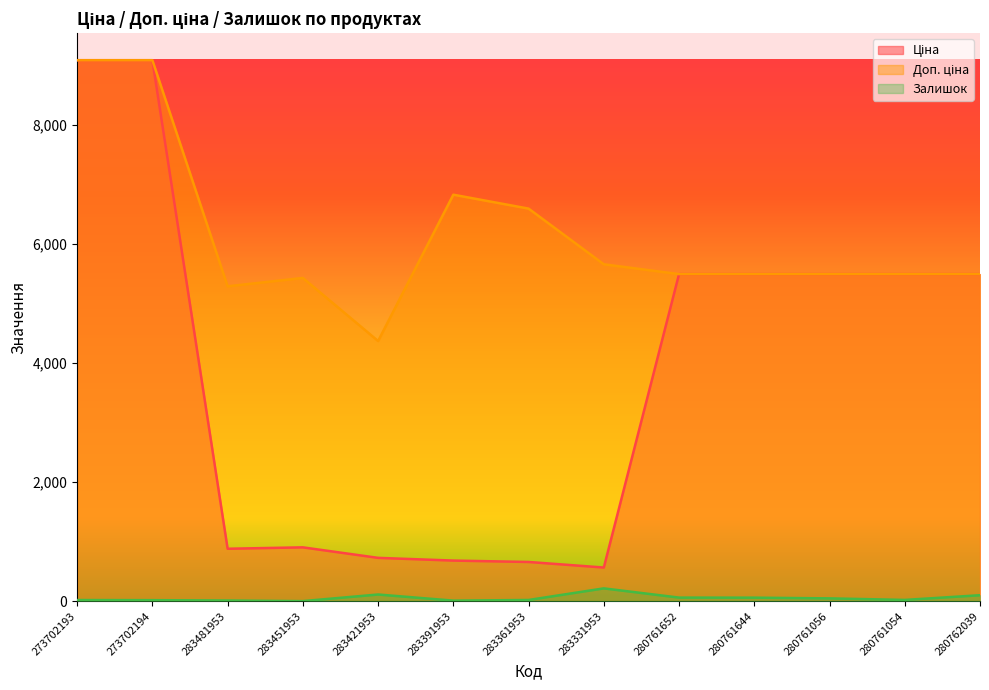

What is the minimum value for Ціна?

566.2